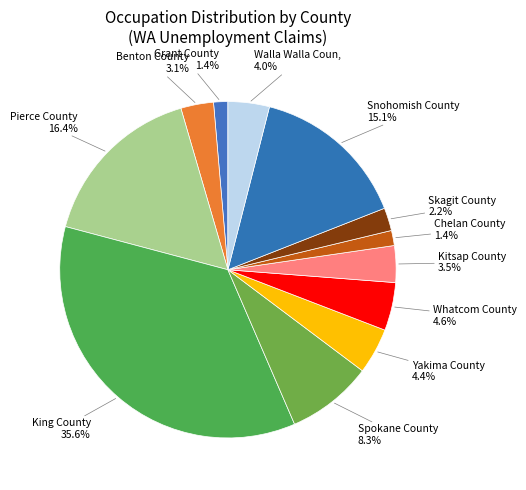

How many slices are in this pie chart?

12